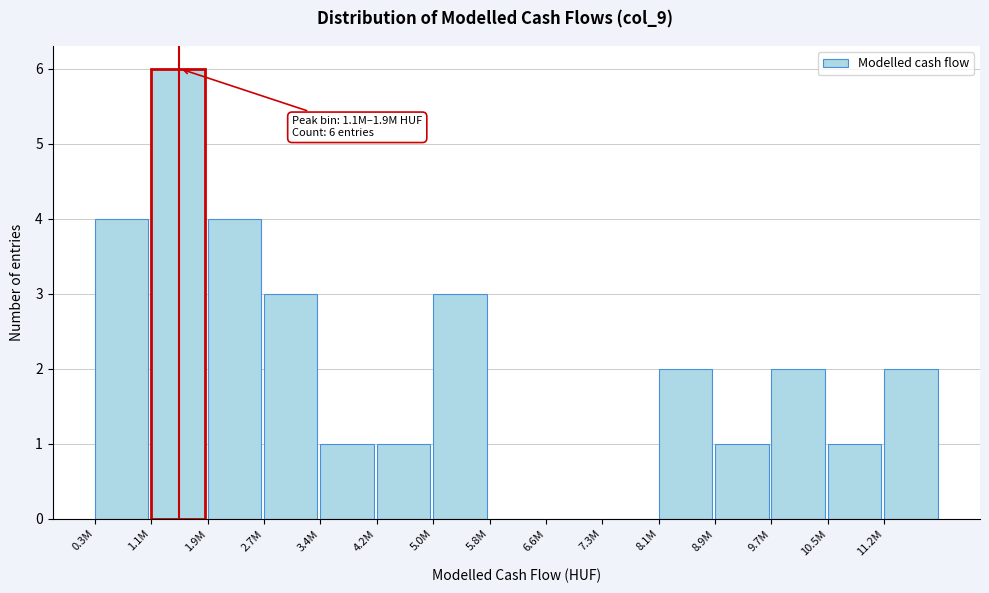

Reading left to right, list all the values displayed in this chart.

0.3M=4	1.1M=6	1.9M=4	2.7M=3	3.4M=1	4.2M=1	5.0M=3	5.8M=0	6.6M=0	7.3M=0	8.1M=2	8.9M=1	9.7M=2	10.5M=1	11.2M=2